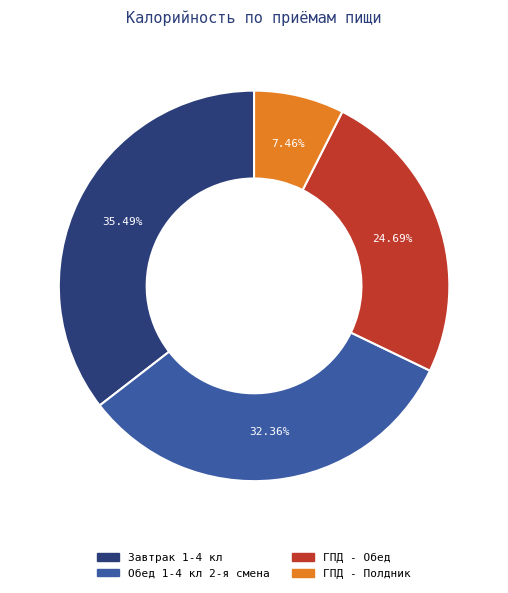

To the nearest percent, what percentage of the pie is Завтрак 1-4 кл?

35%